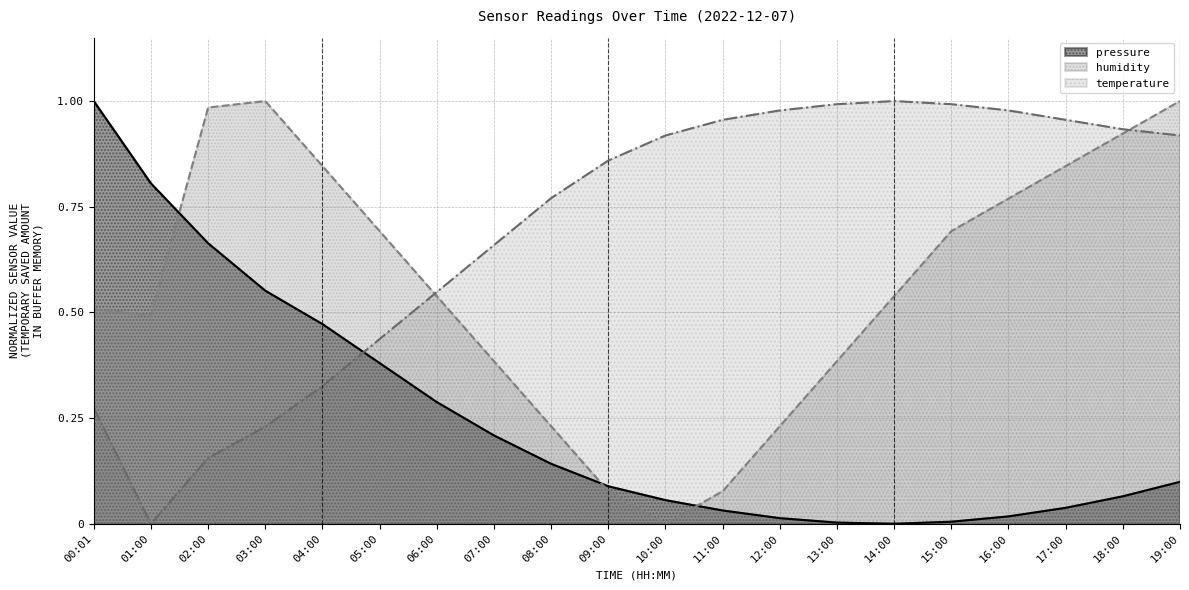

Which series changed the most between 07:00 and 15:00?

temperature